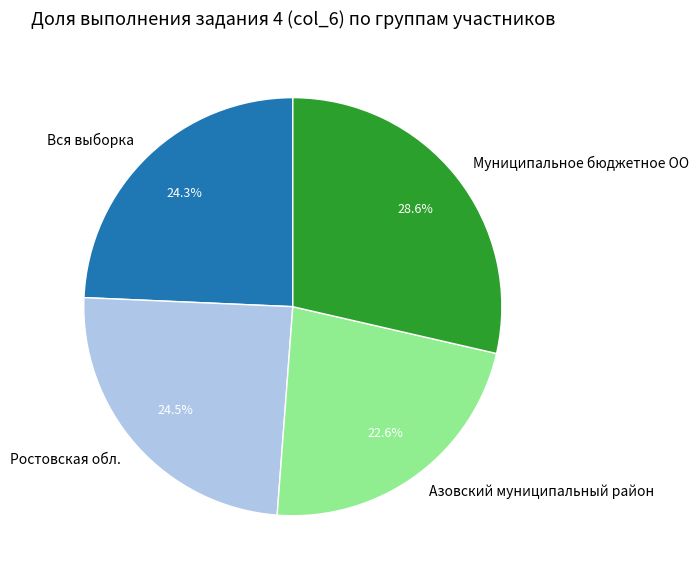

Count the number of slices in the pie.

4